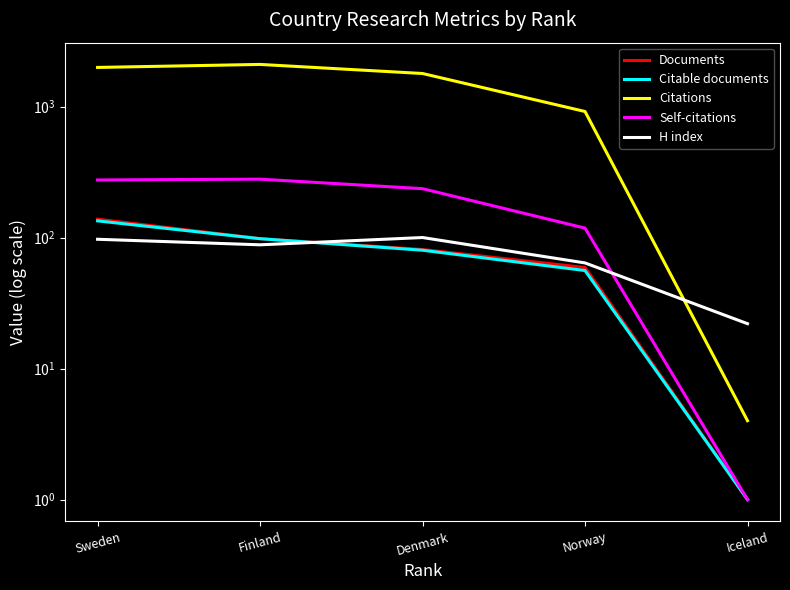

What is the label of the 3rd point from the left?

Denmark